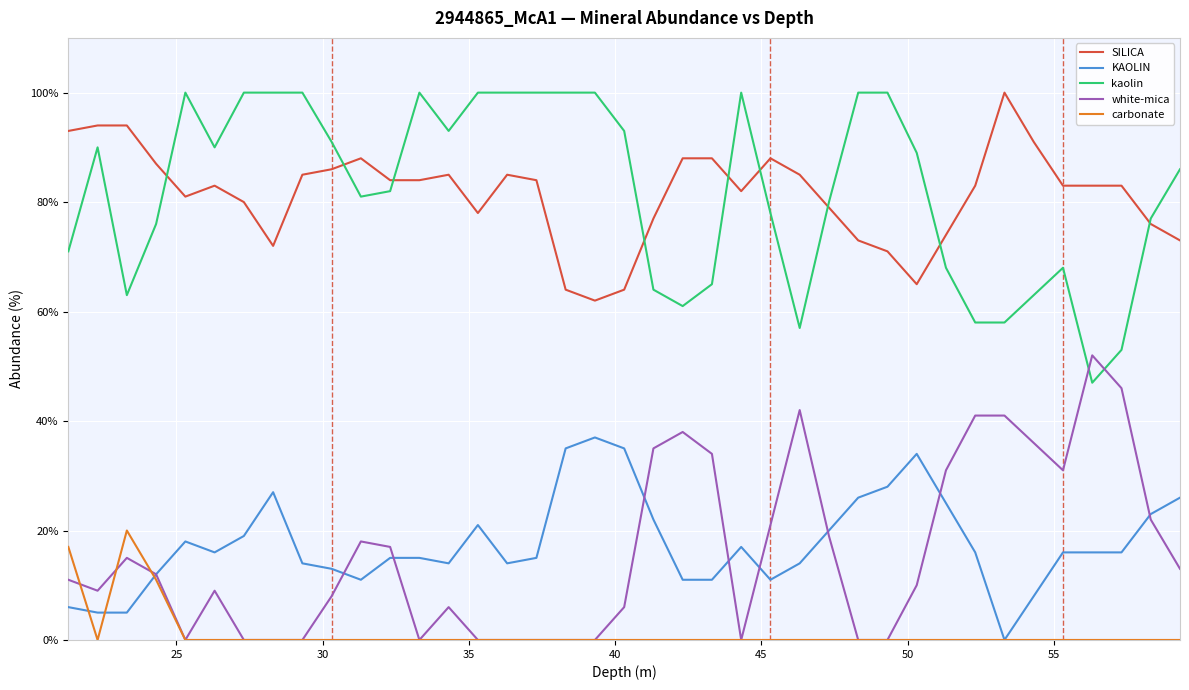

Does the chart have visible grid lines?

Yes